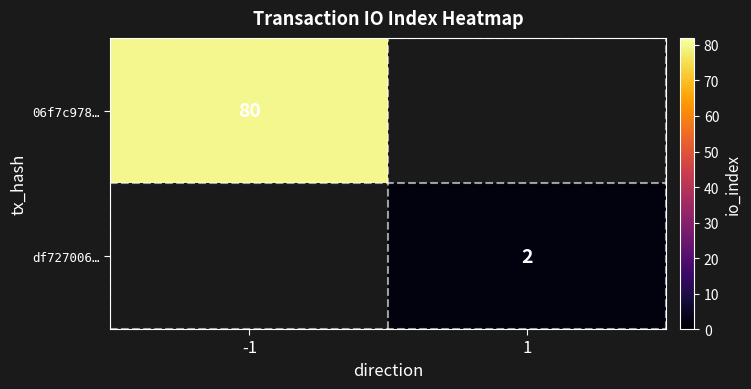

The df727006… series shows 2 at 1. True or false?

True